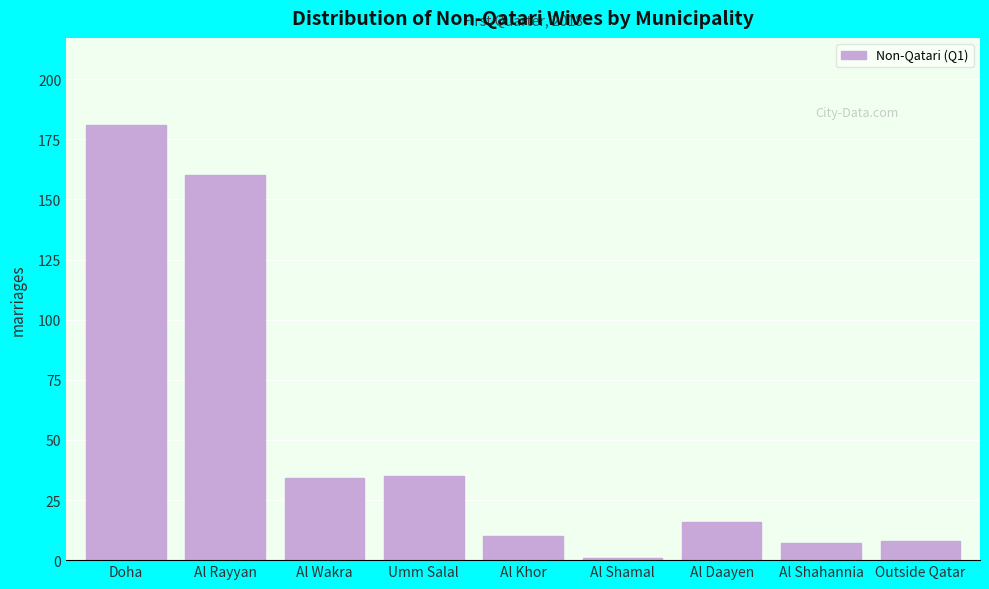

Reading left to right, what are all the values shown in this chart?

181	160	34	35	10	1	16	7	8